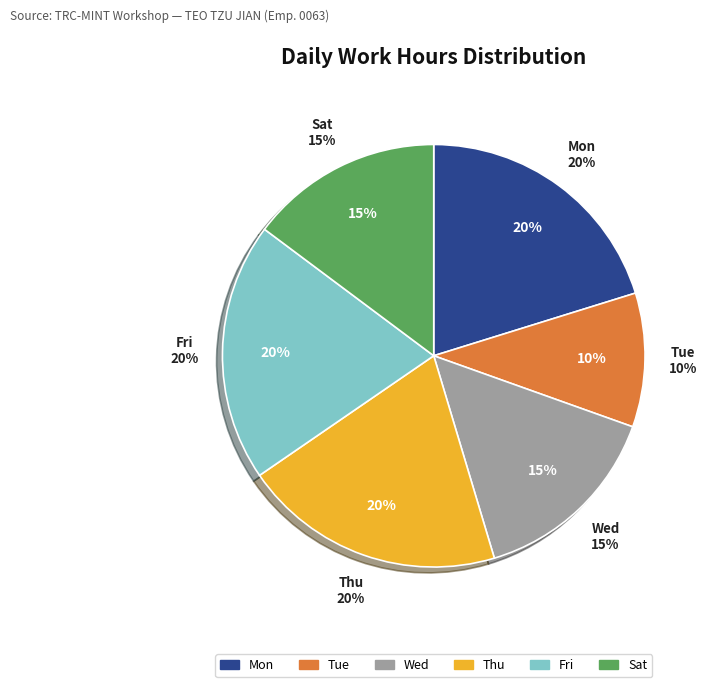

Which slice is the smallest?

3-Tue